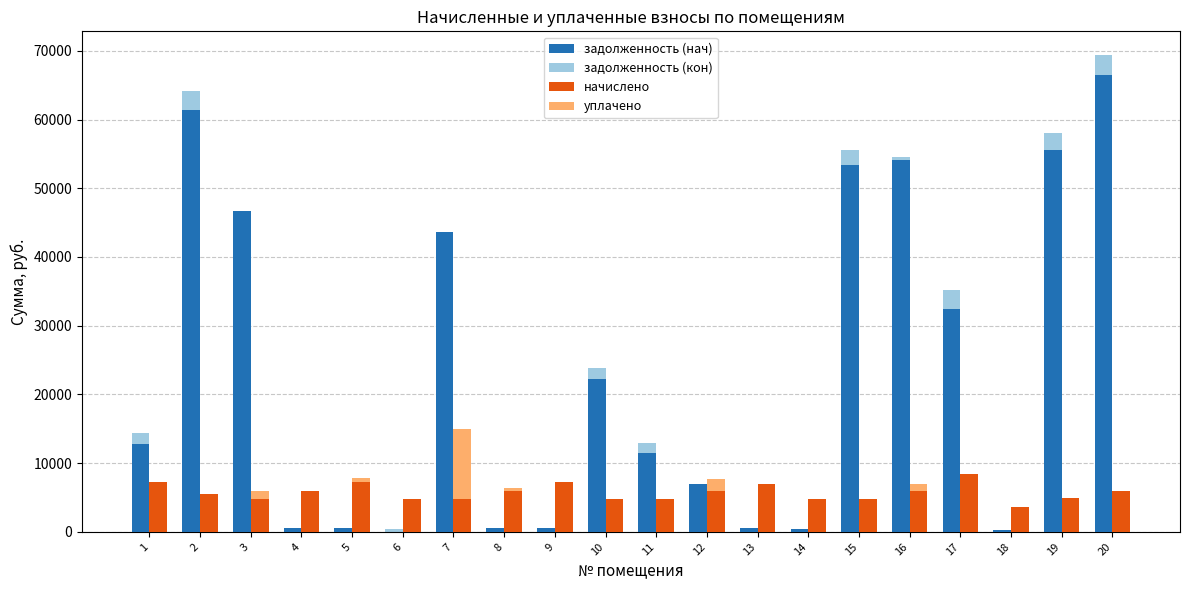

The value of уплачено at 3 is 8738.7. True or false?

False